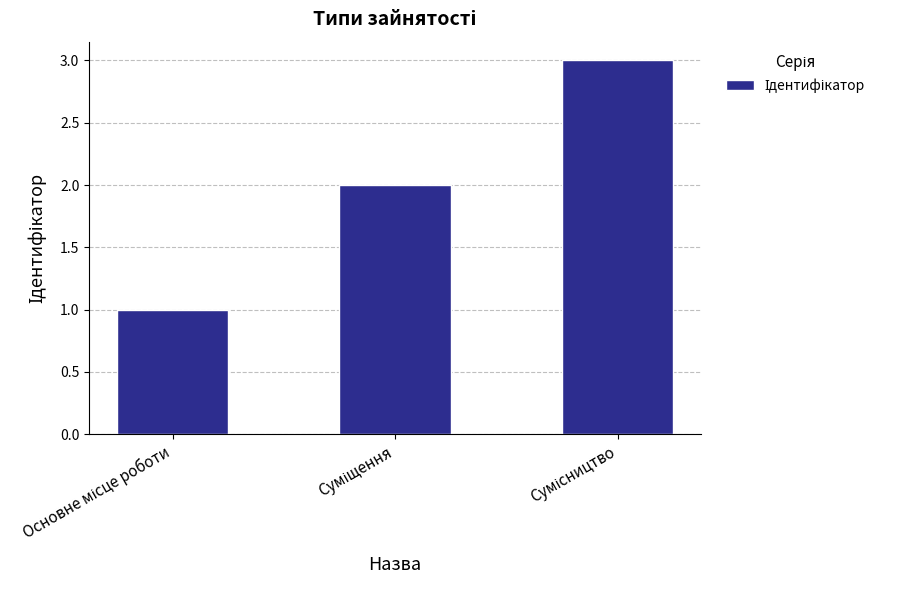

What is the value of the 3rd bar from the left?

3